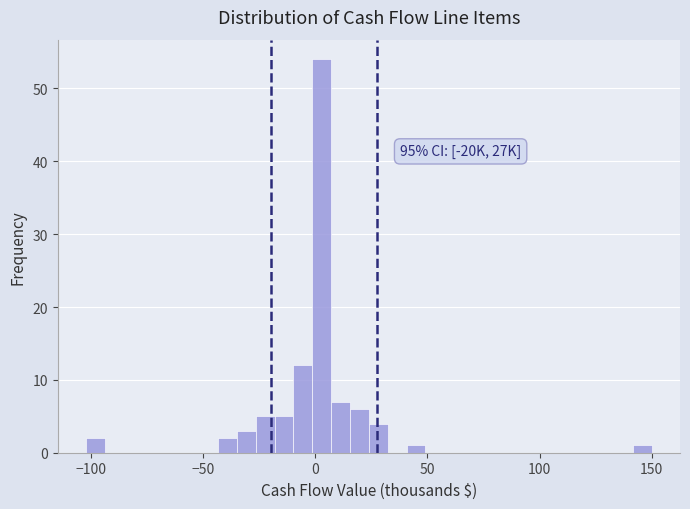

Read against the x-axis, roughly where is the centre of the tallest bar?

5